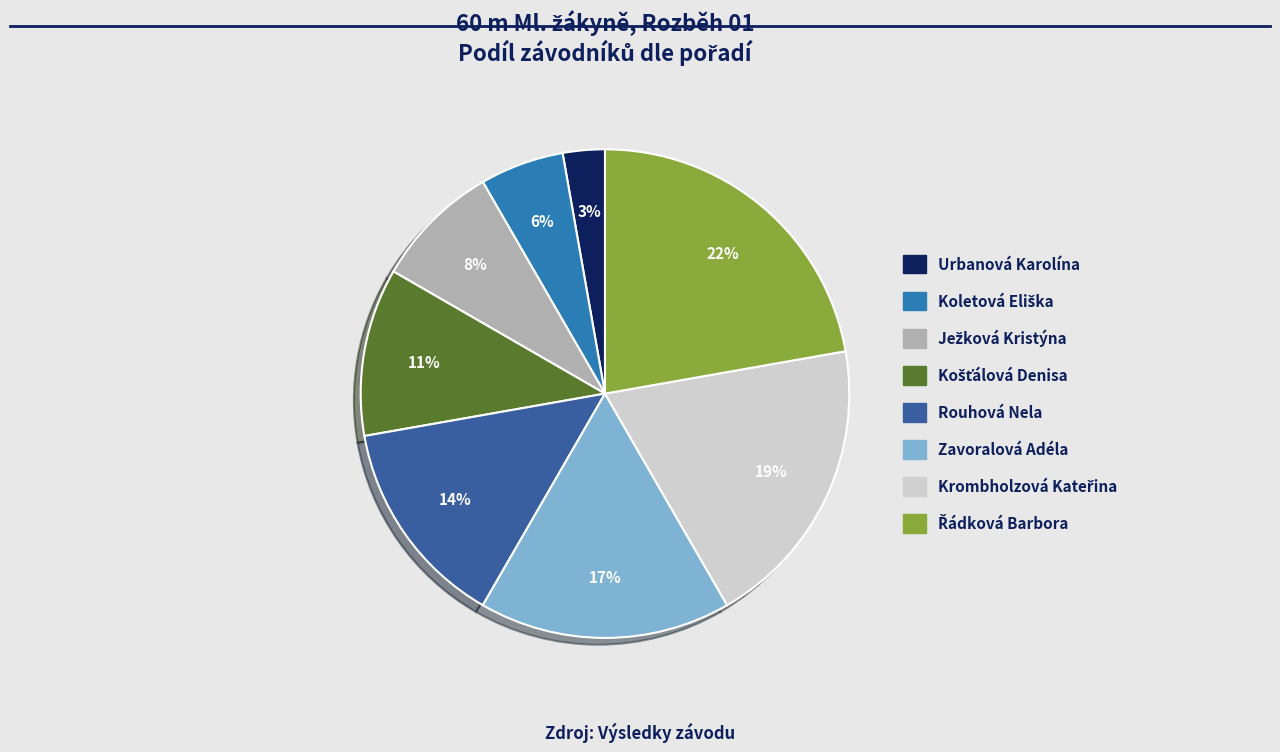

How many segments does this pie chart have?

8